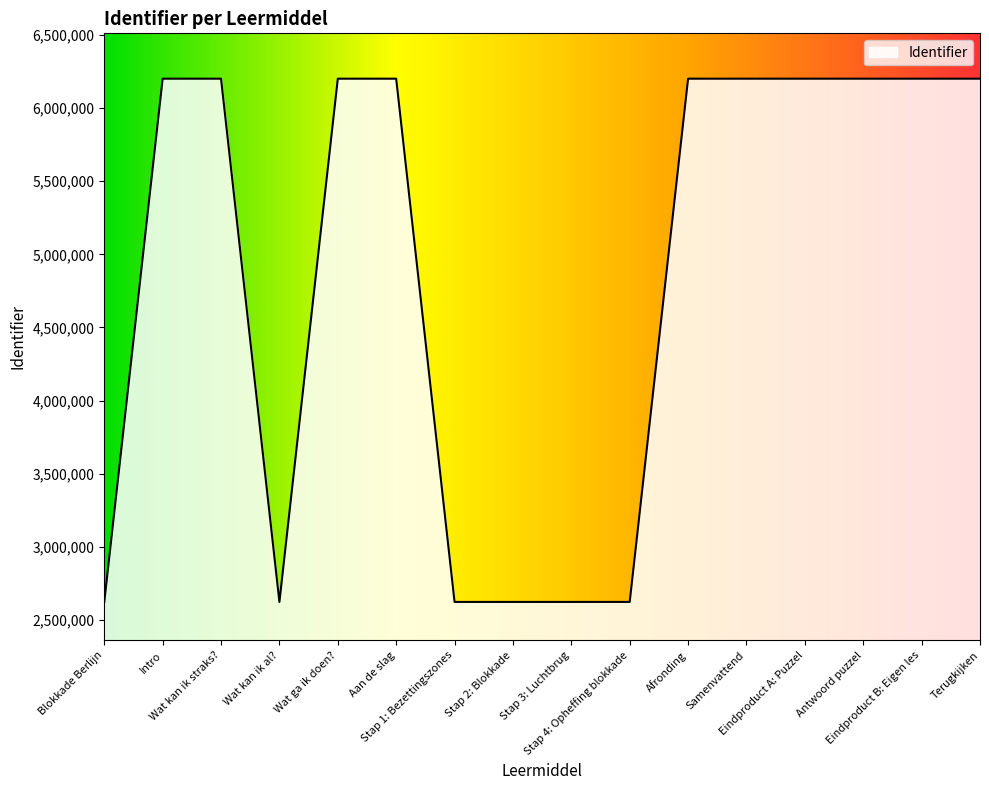

What is the maximum value shown in the chart?

6200815